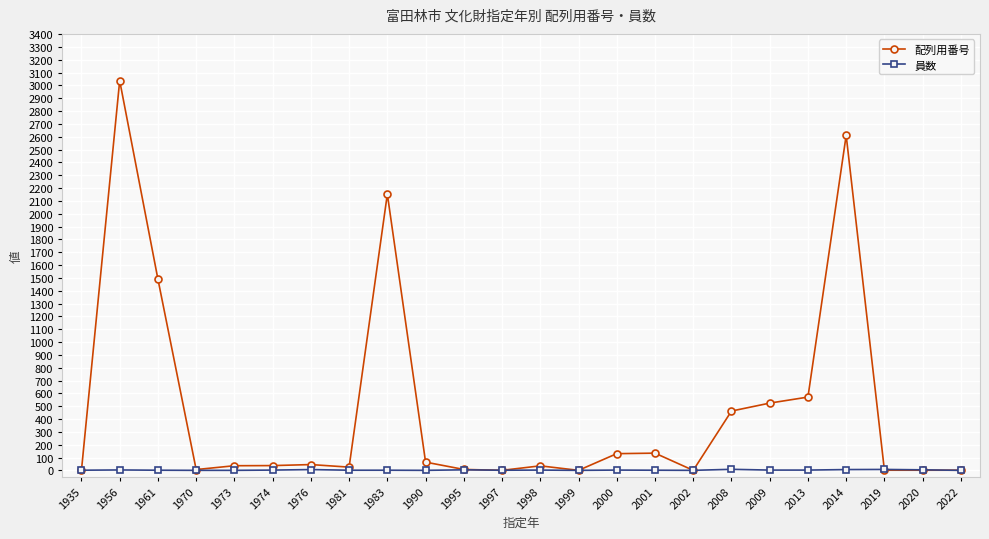

What is the sum of the 員数 values at 1935 and 1976?

7